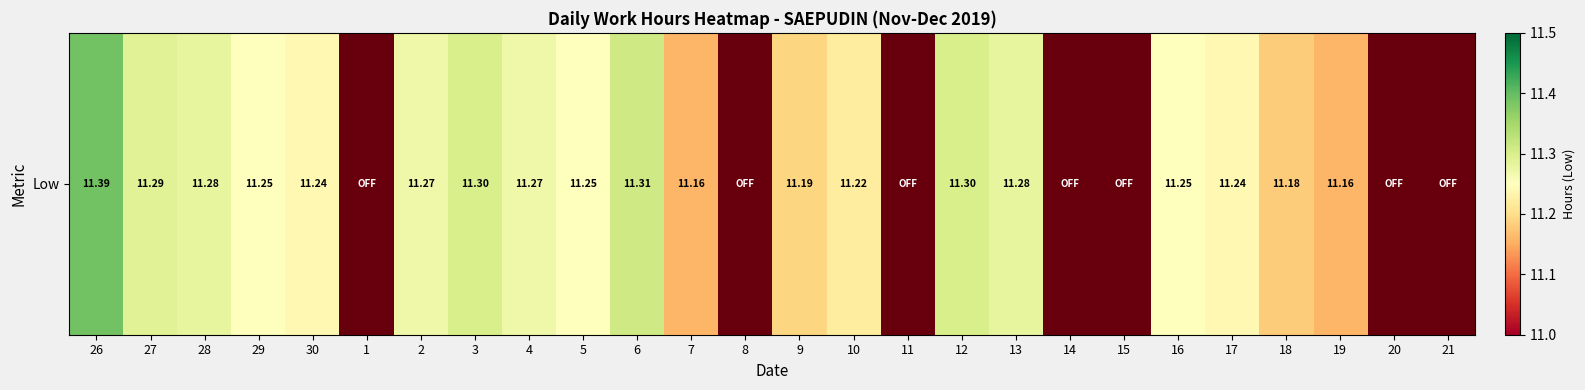

How many categories are shown in the chart?

26